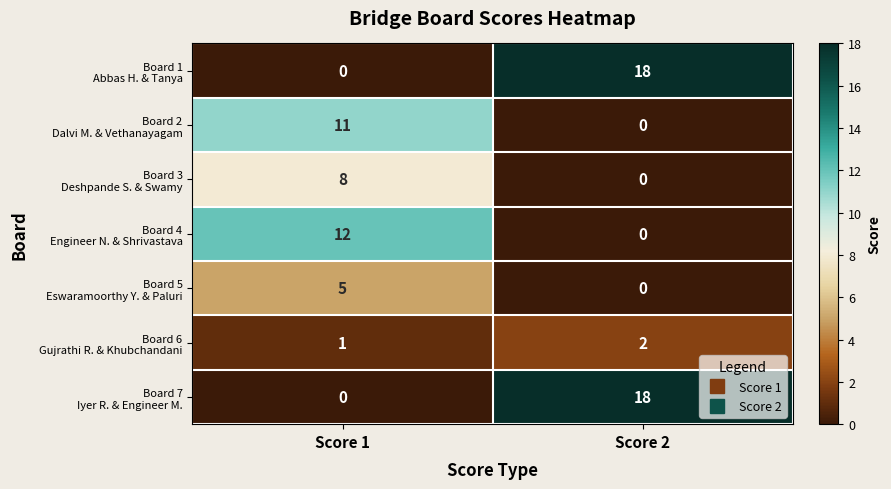

What is the spread (max minus min) of values at Score 2?

18